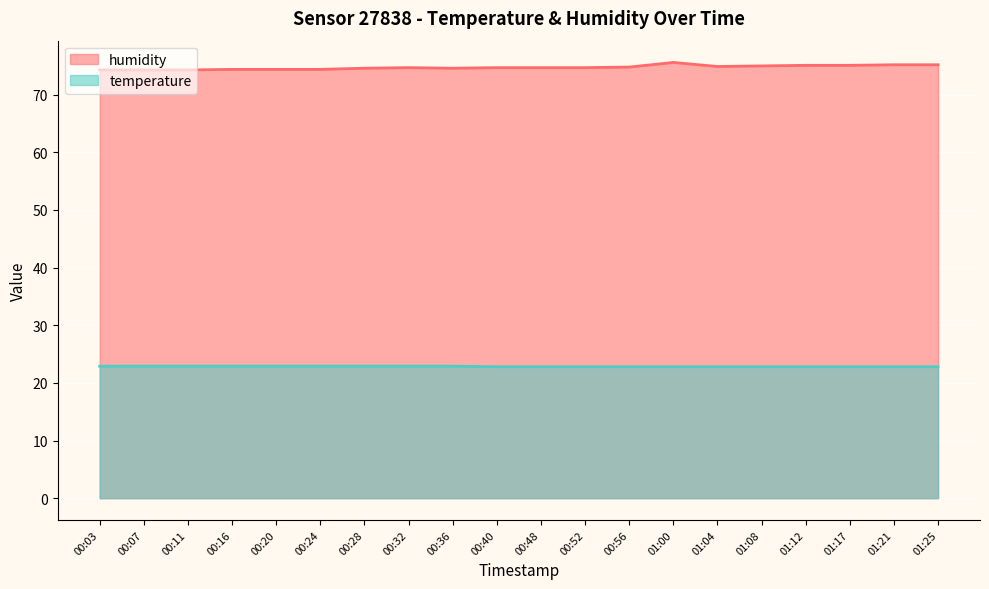

Between 00:32 and 00:52, which series saw the biggest shift?

temperature